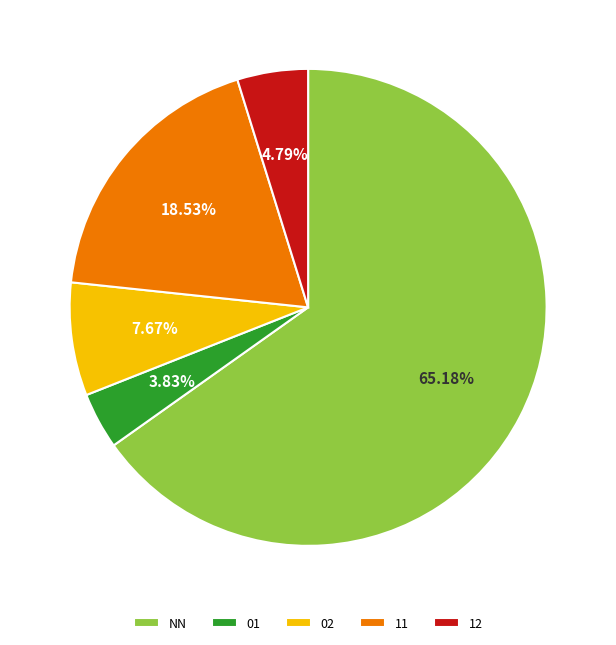

Rank the categories by value from highest to lowest.

NN, 11, 02, 12, 01